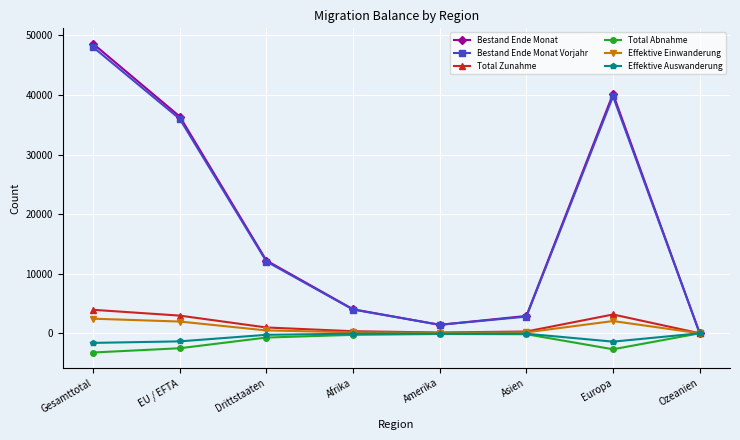

Is it true that Effektive Auswanderung equals -256 at Drittstaaten?

True